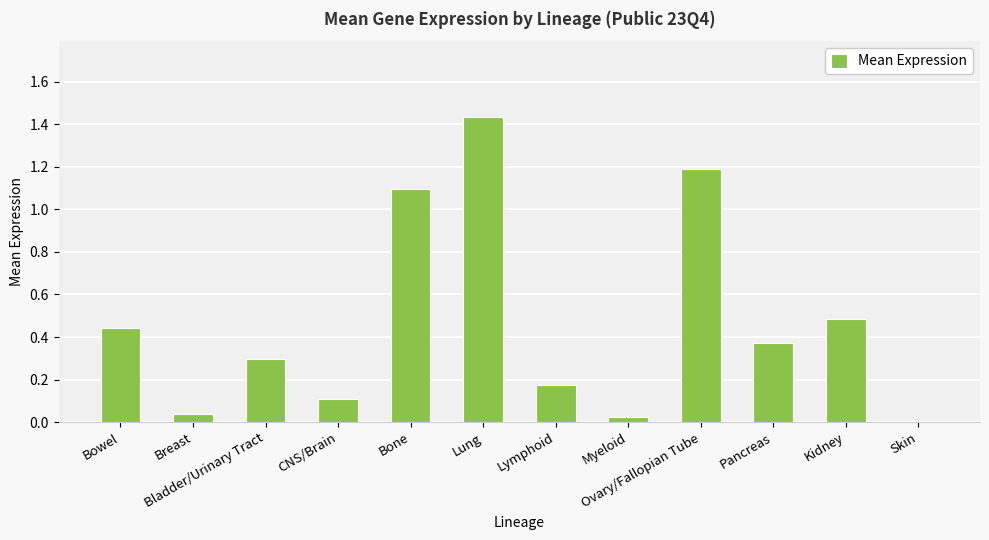

What is the change in value from Bone to Lung?

+0.3